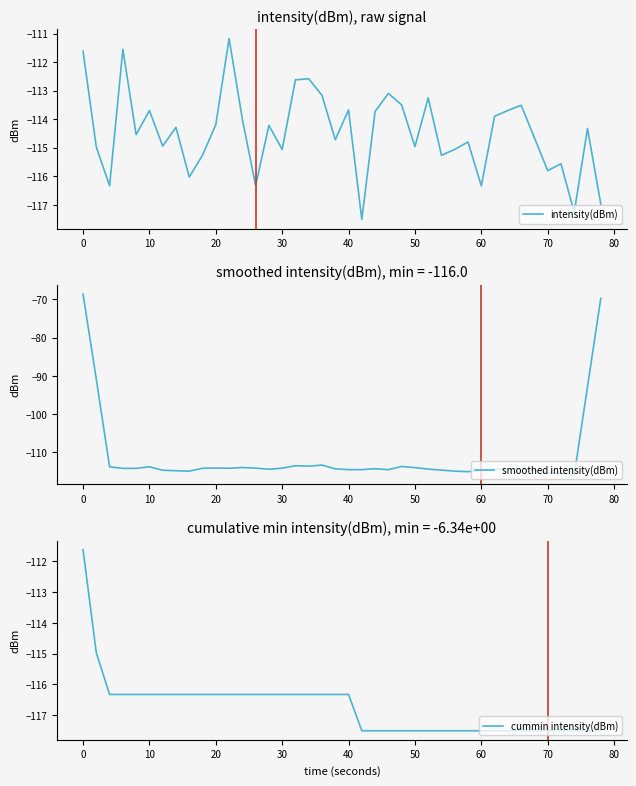

Reading right to left, transcribe all the data shown in this chart.

intensity(dBm): -117.0	-114.3	-117.3	-115.6	-115.8	-114.6	-113.5	-113.7	-113.9	-116.3	-114.8	-115.1	-115.3	-113.3	-115.0	-113.5	-113.1	-113.7	-117.5	-113.7	-114.7	-113.2	-112.6	-112.6	-115.1	-114.2	-116.3	-114.0	-111.2	-114.2	-115.3	-116.0	-114.3	-114.9	-113.7	-114.5	-111.5	-116.3	-115.0	-111.6
smoothed intensity(dBm): -69.7	-92.8	-116.0	-115.5	-115.4	-114.6	-114.3	-114.4	-114.4	-114.8	-115.1	-114.9	-114.7	-114.4	-114.0	-113.7	-114.6	-114.3	-114.5	-114.6	-114.3	-113.4	-113.6	-113.5	-114.2	-114.4	-114.2	-114.0	-114.2	-114.1	-114.2	-114.9	-114.8	-114.7	-113.8	-114.2	-114.2	-113.8	-90.9	-68.6
cummin intensity(dBm): -117.5	-117.5	-117.5	-117.5	-117.5	-117.5	-117.5	-117.5	-117.5	-117.5	-117.5	-117.5	-117.5	-117.5	-117.5	-117.5	-117.5	-117.5	-117.5	-116.3	-116.3	-116.3	-116.3	-116.3	-116.3	-116.3	-116.3	-116.3	-116.3	-116.3	-116.3	-116.3	-116.3	-116.3	-116.3	-116.3	-116.3	-116.3	-115.0	-111.6